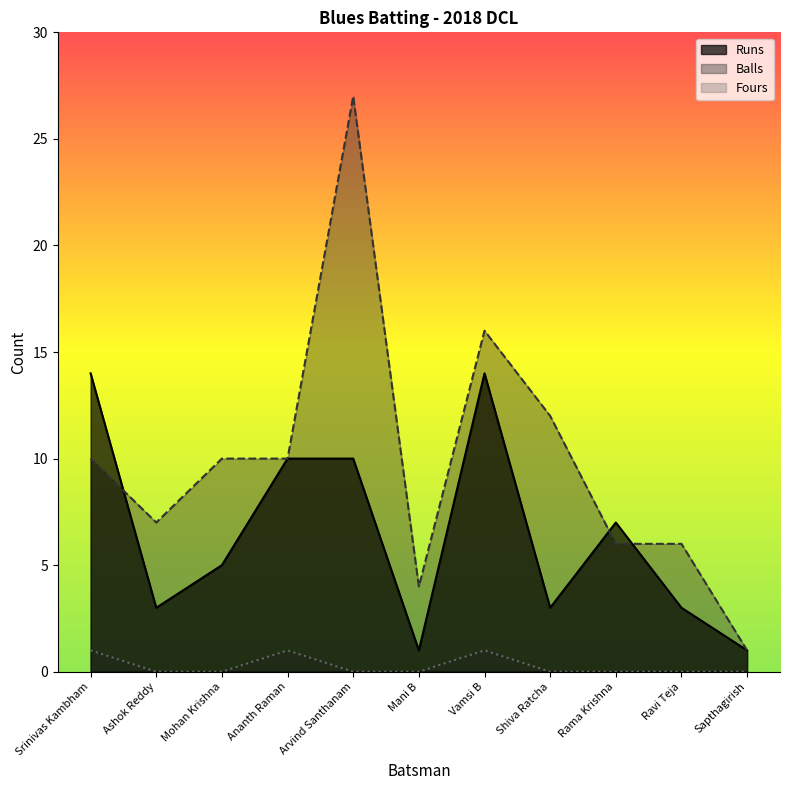

True or false: Balls has a value of 6 at Rama Krishna.

True